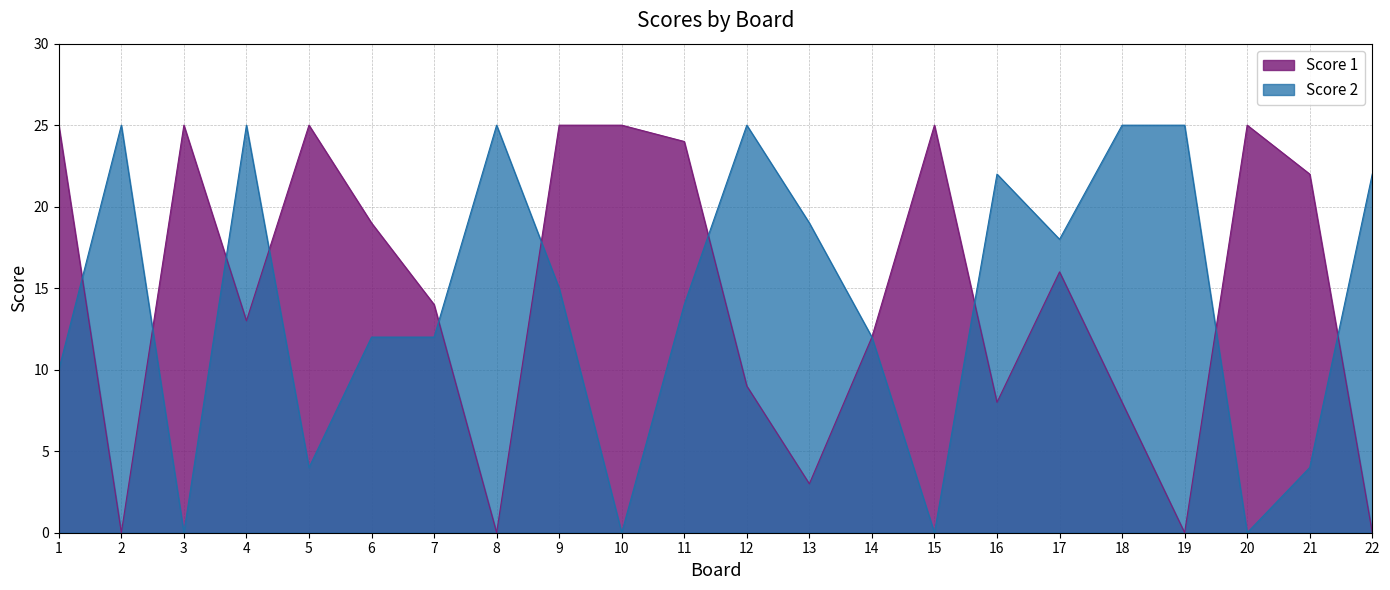

What is the difference between the highest and lowest values at 4?

12